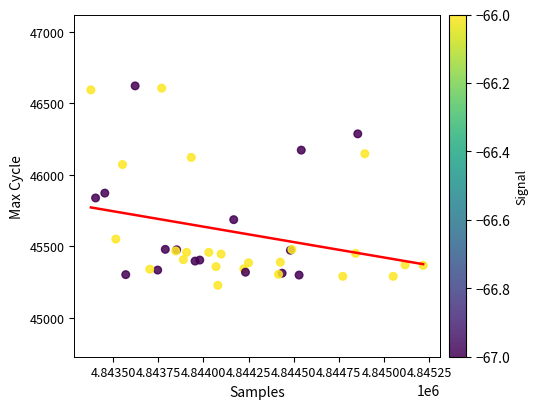

What Y value in the scatter plot is closest to 45924?

45872